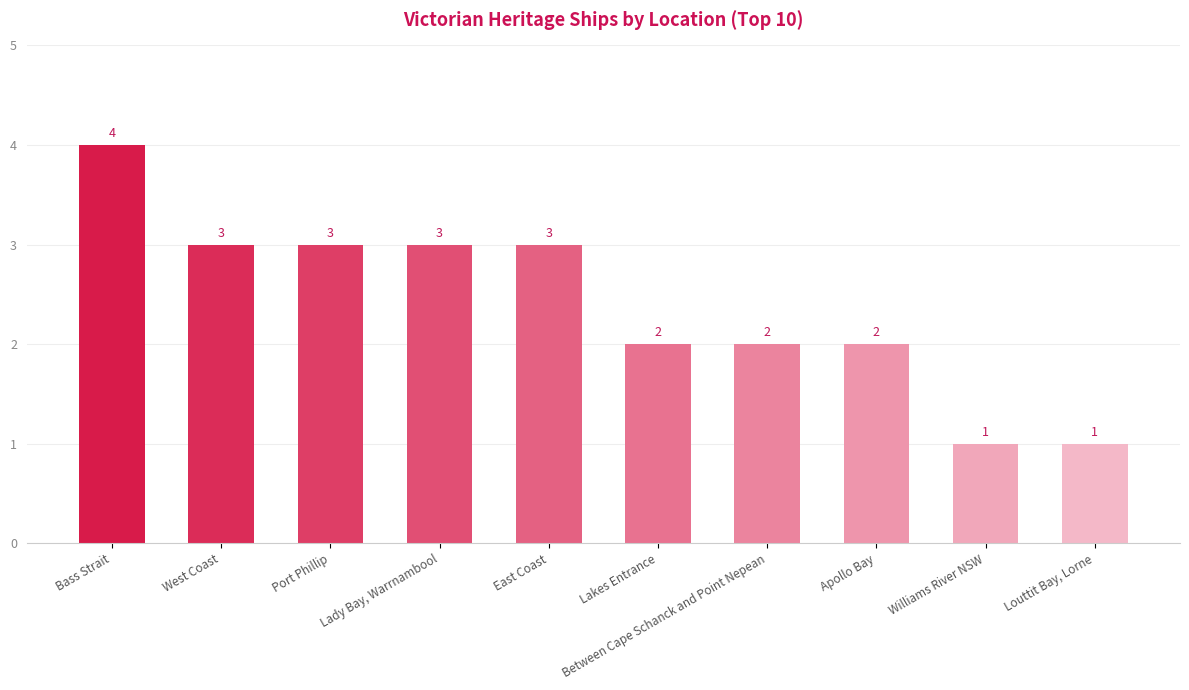

What is the difference between the second highest and second lowest values?

2